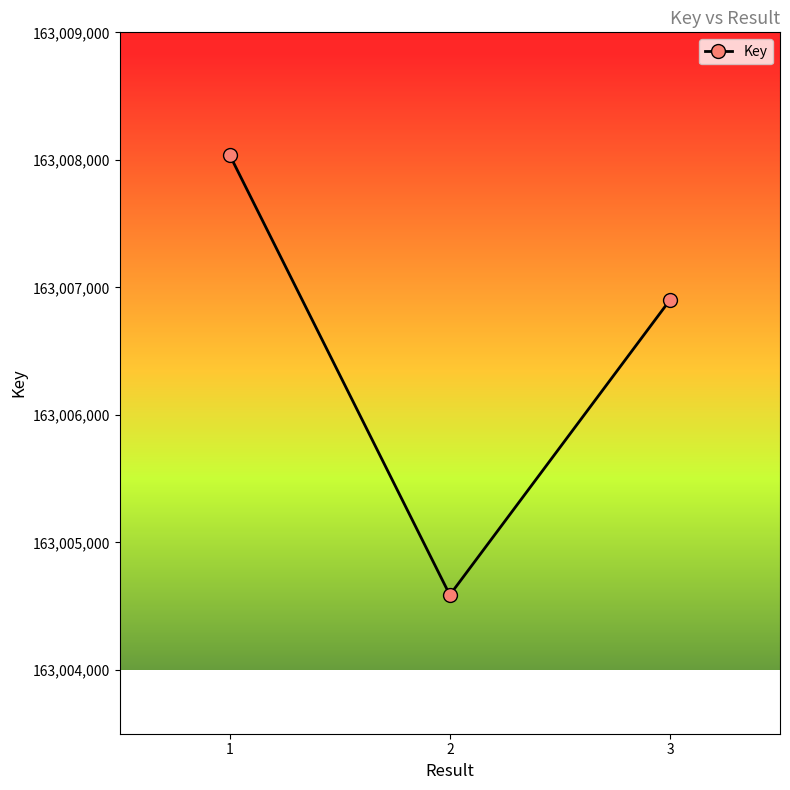

The chart shows a value of 219989284 at 2. True or false?

False